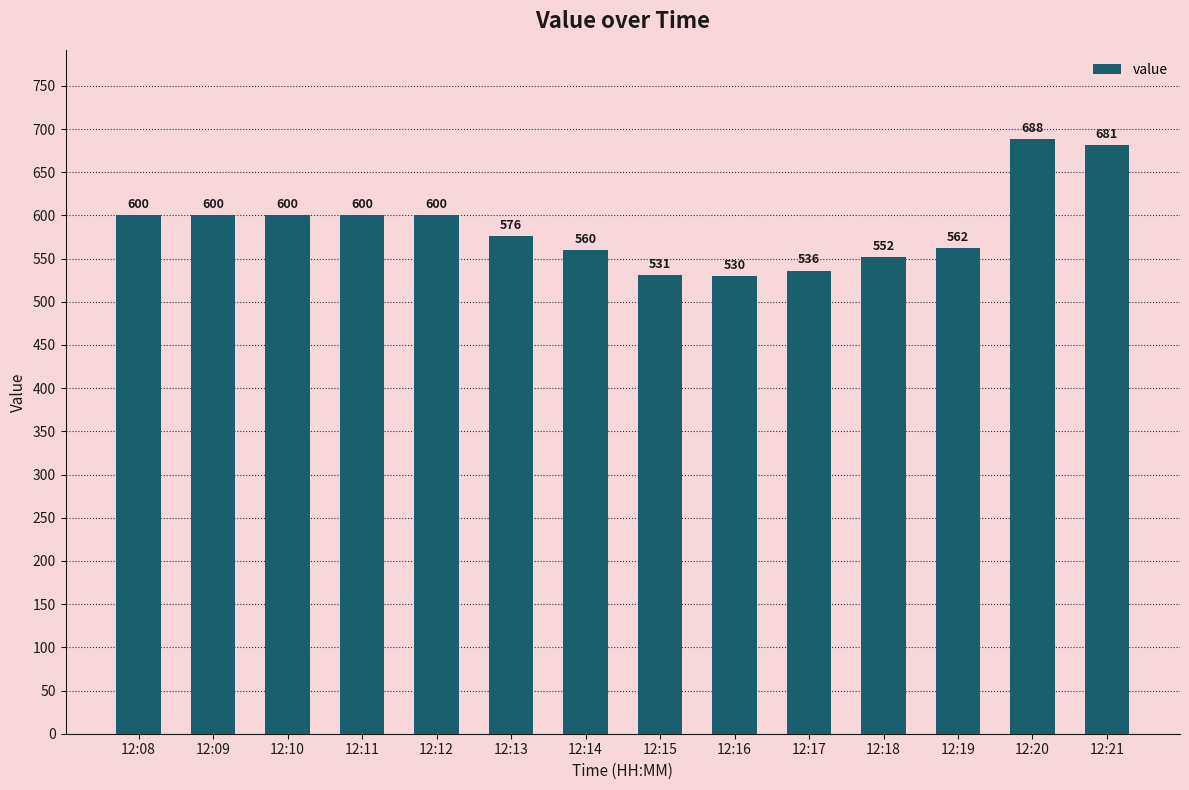

What is the approximate value at 12:09?

600